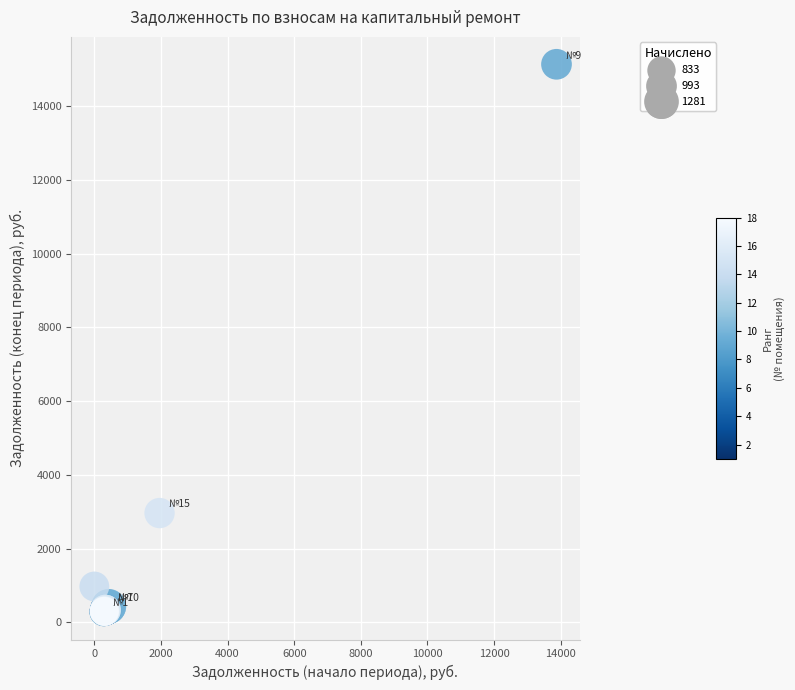

What Y value in the scatter plot is closest to 7708?

2965.4